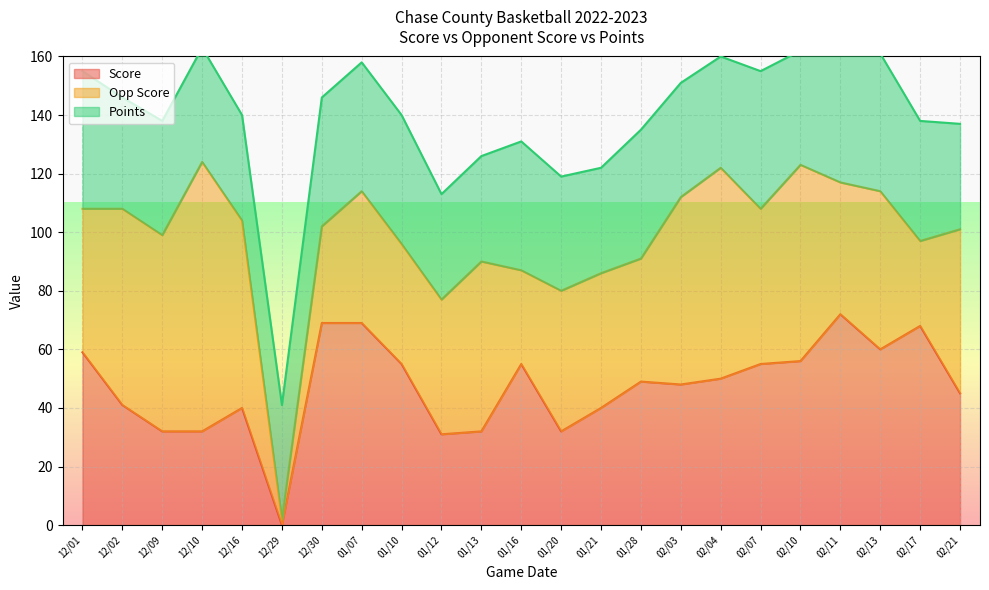

The Score series shows 49 at 12/09. True or false?

False